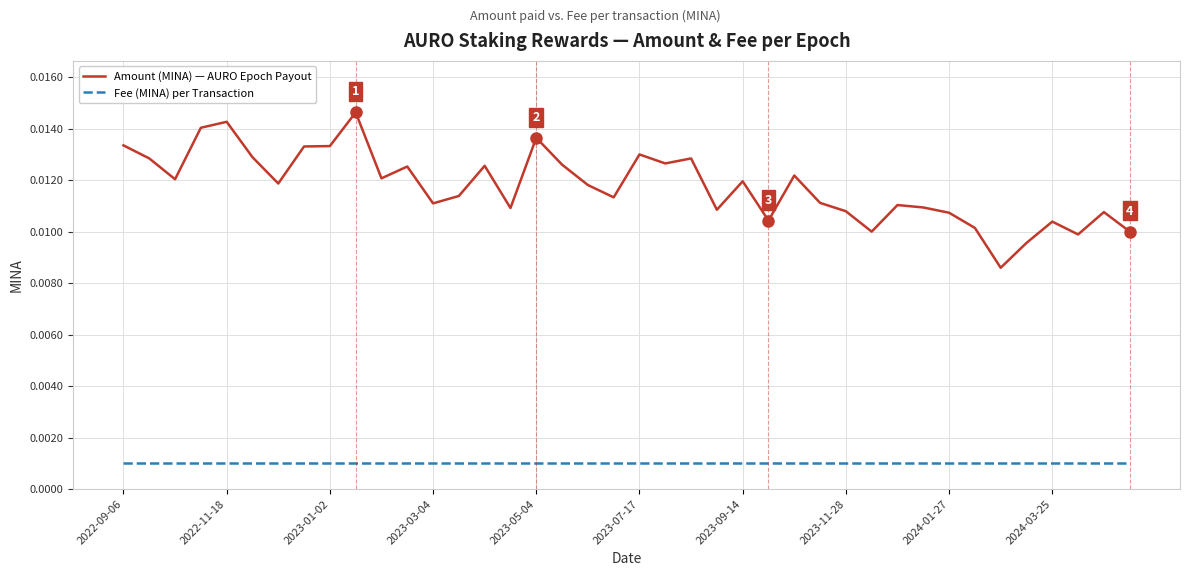

Which series has the largest range (max minus min)?

Amount (MINA) — AURO Epoch Payout